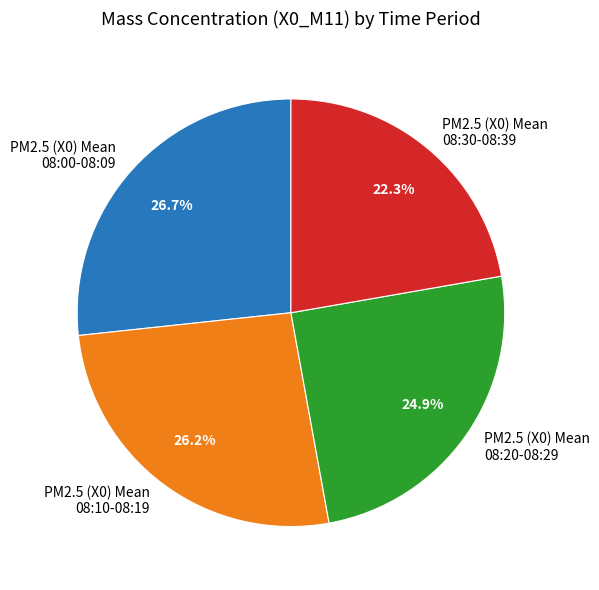

Which slice is the smallest?

PM2.5 (X0) Mean 08:30-08:39